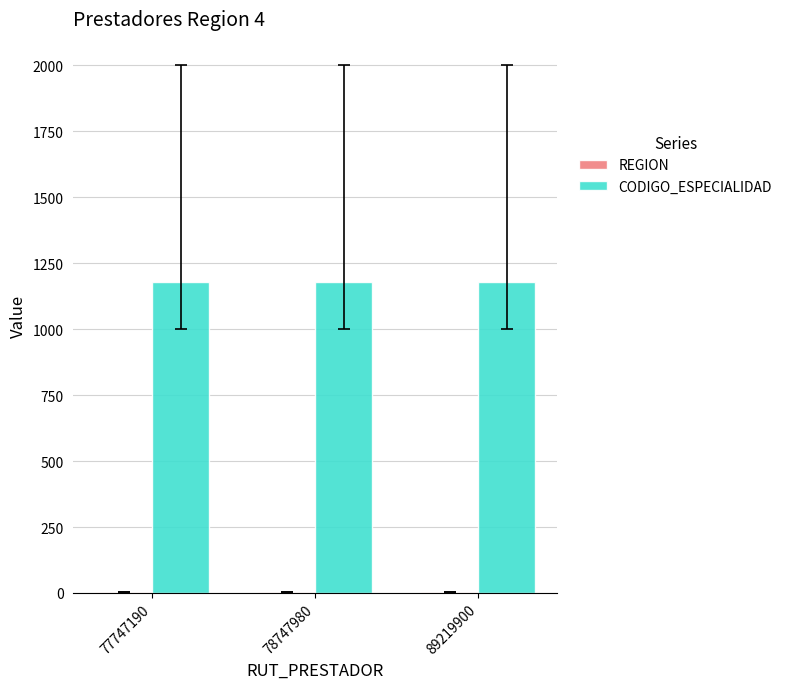

What is the maximum value for CODIGO_ESPECIALIDAD?

1180